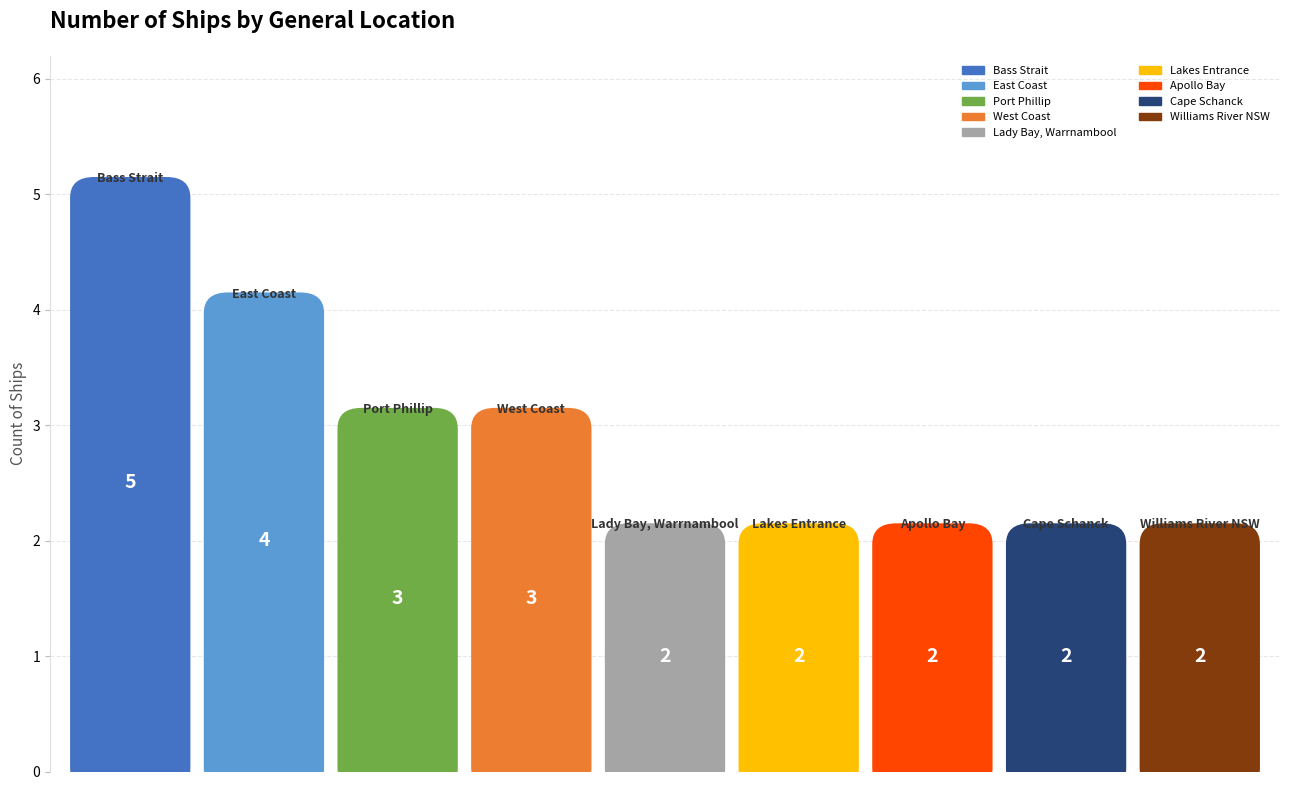

How many categories are shown in the chart?

9